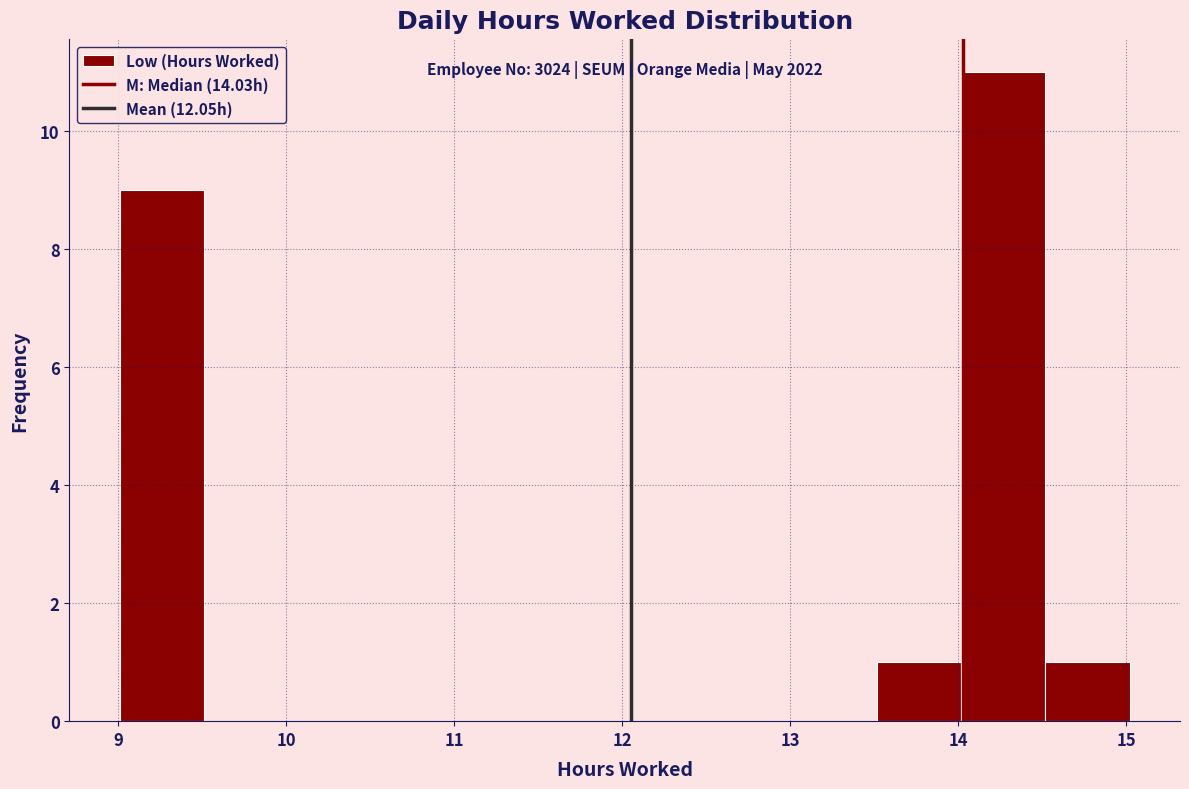

Over which range of the x-axis is the bar tallest?

14.0 to 14.5